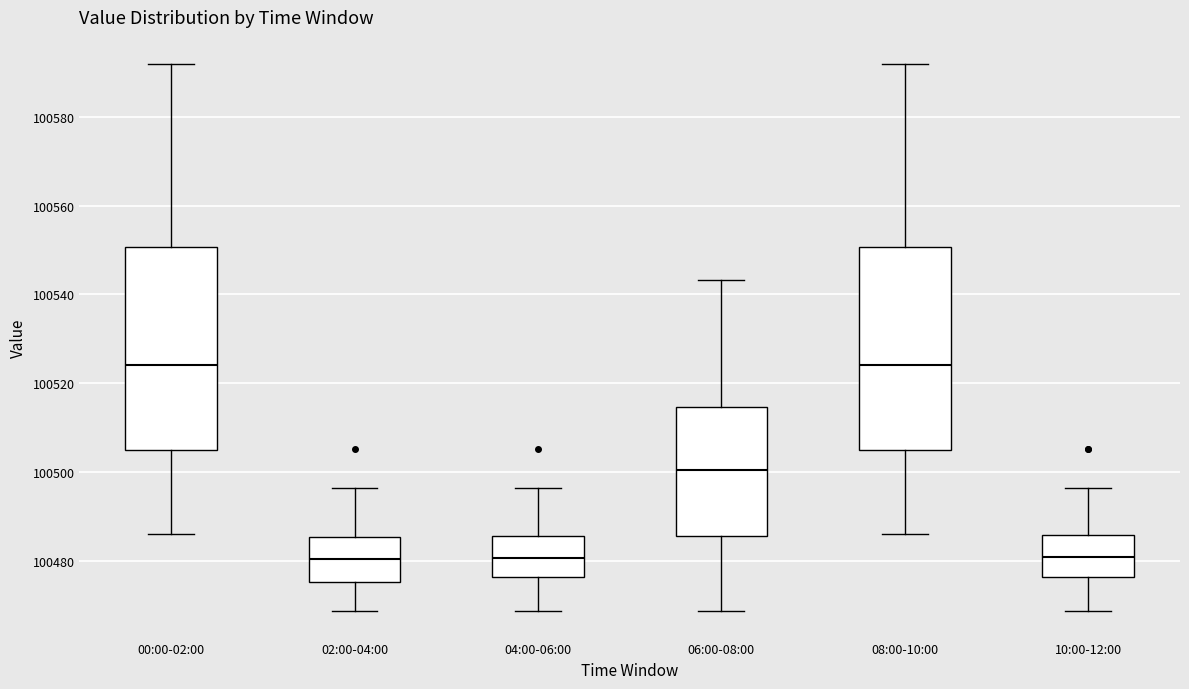

Reading left to right, read every box against the y-axis: the position of its median line, the range the box covers, and the ends of its whiskers. The values are not printed on the chart, so give them approximately, as read against the axis.

00:00-02:00: median 100524, box 100506 to 100550, whiskers 100486 to 100592
02:00-04:00: median 100480, box 100476 to 100486, whiskers 100468 to 100496
04:00-06:00: median 100480, box 100476 to 100486, whiskers 100468 to 100496
06:00-08:00: median 100500, box 100486 to 100514, whiskers 100468 to 100544
08:00-10:00: median 100524, box 100506 to 100550, whiskers 100486 to 100592
10:00-12:00: median 100480, box 100476 to 100486, whiskers 100468 to 100496